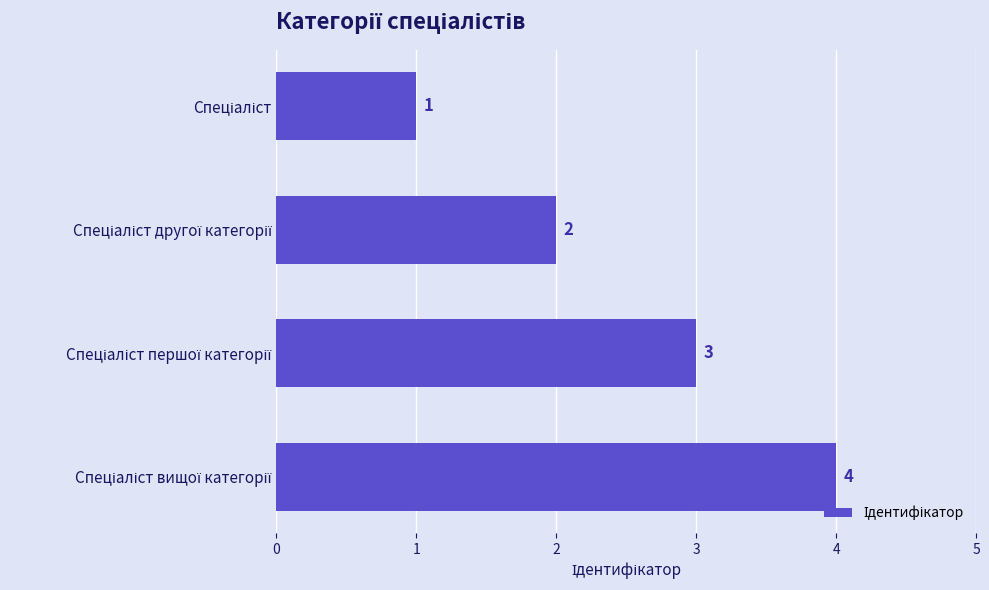

Count the values in the range 2 to 4.

3